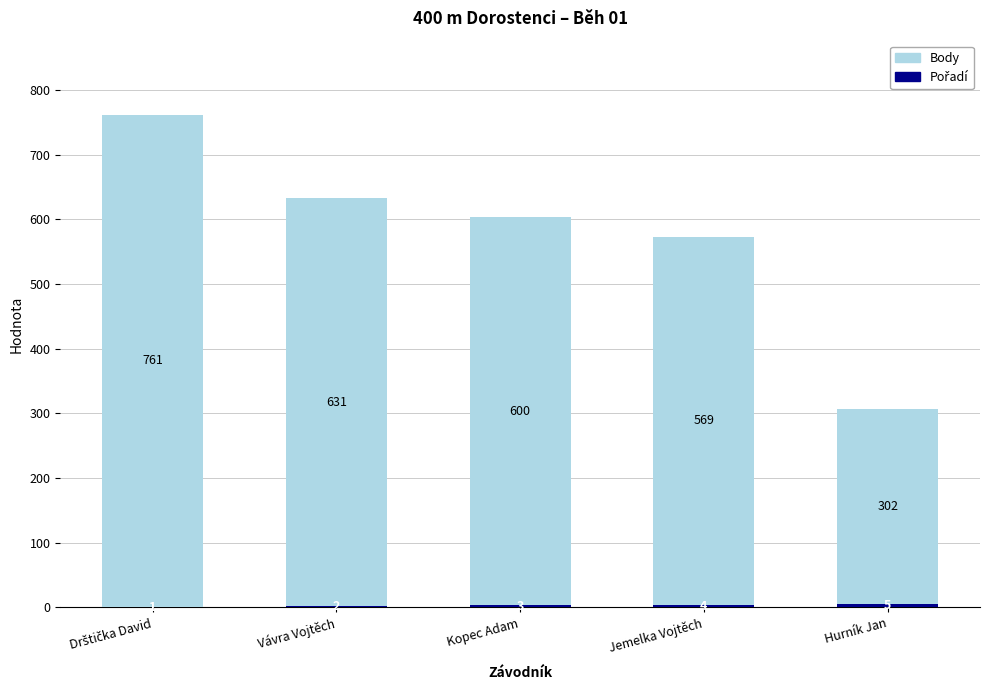

What is the total value across all series at Jemelka Vojtěch?

573